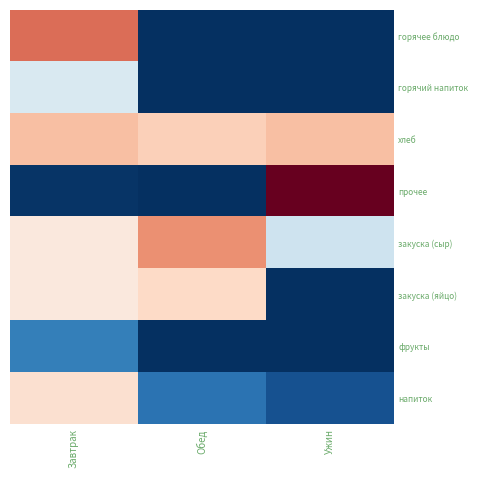

Between Завтрак and Ужин, which series saw the biggest shift?

прочее